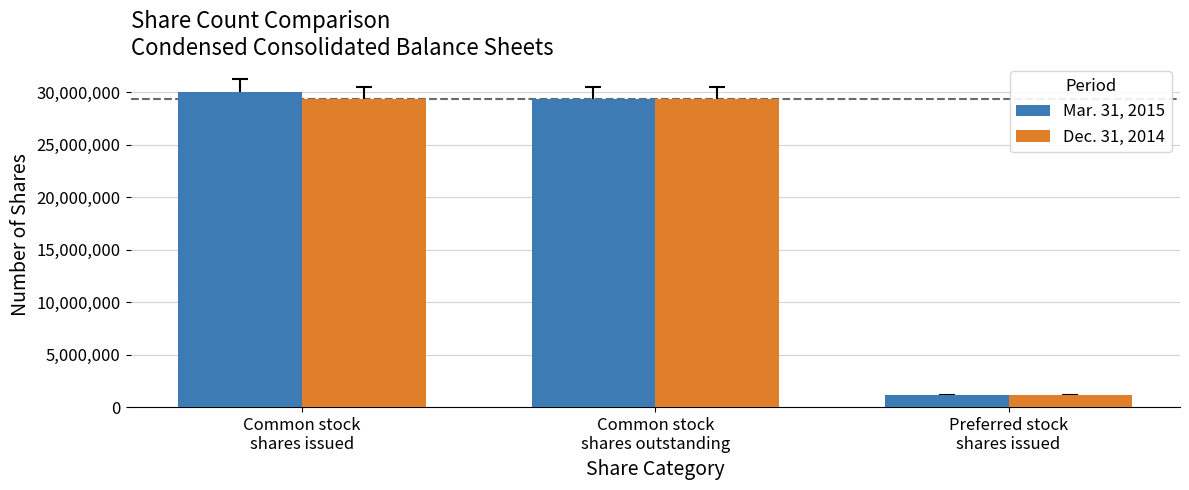

What are all the series names shown in the legend?

Mar. 31, 2015, Dec. 31, 2014